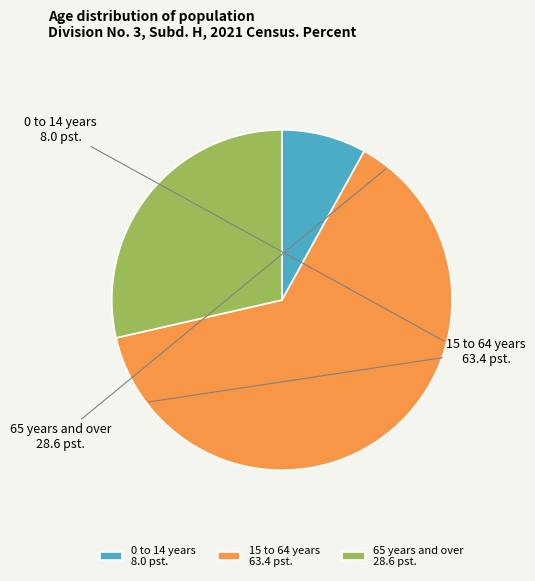

Which slice is the largest?

15 to 64 years